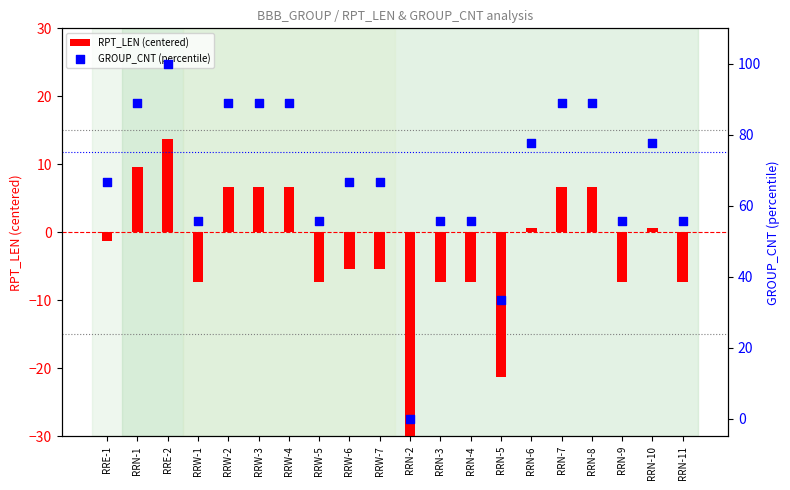

At how many categories does at least one series exceed 78?

7